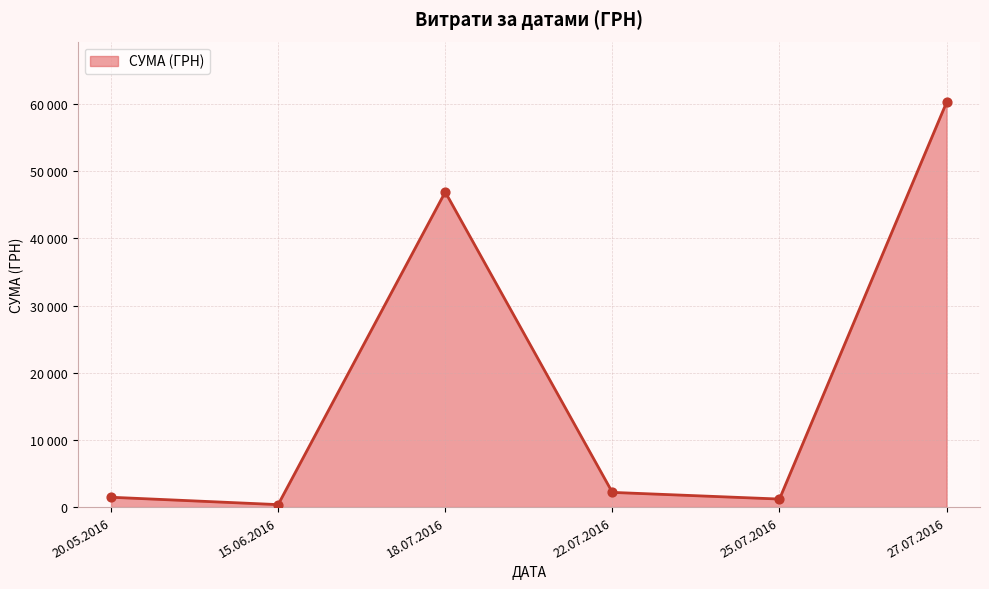

Is this an area chart (filled region under the line)?

Yes